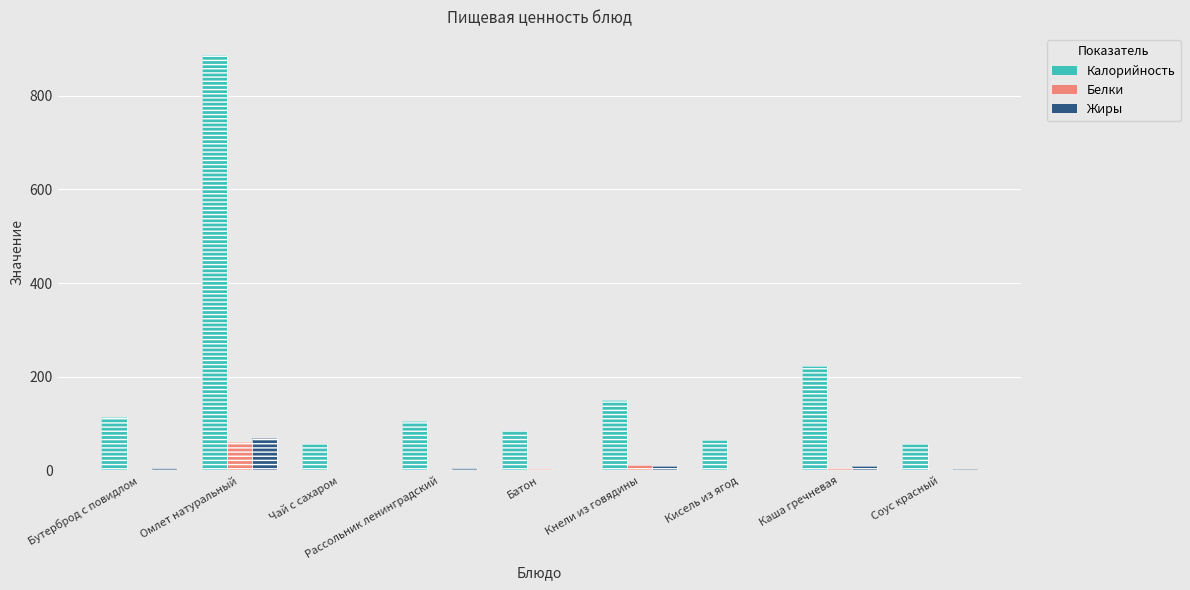

Does the chart contain any negative values?

No